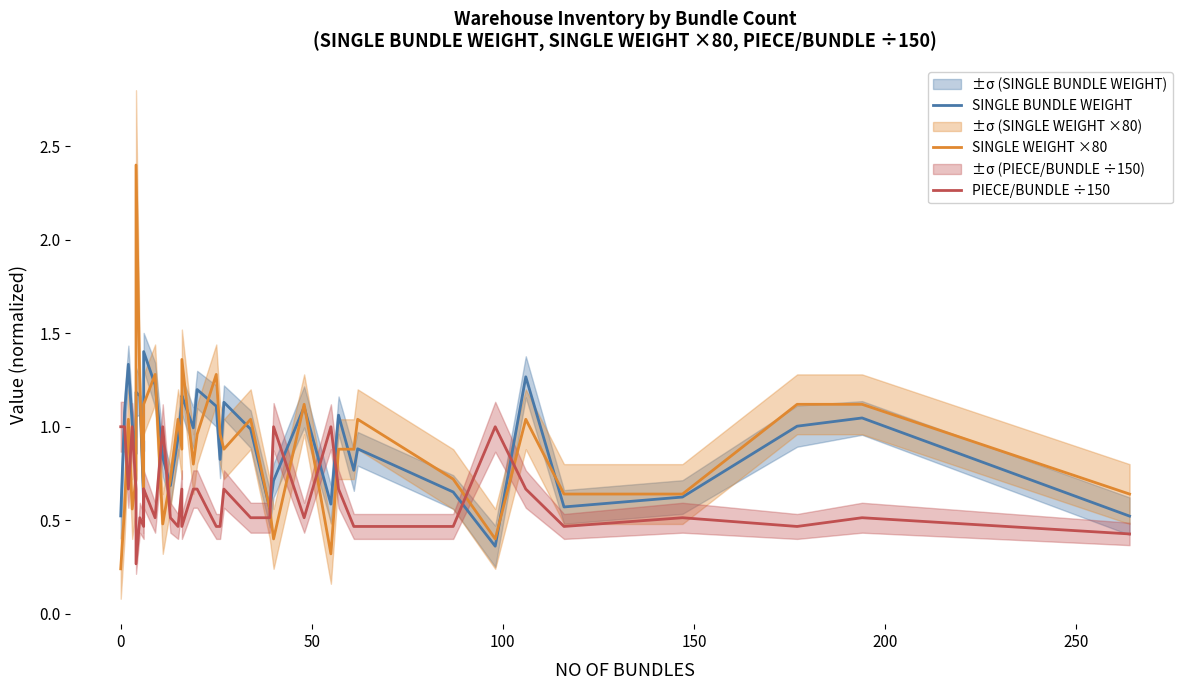

What are all the series names shown in the legend?

SINGLE BUNDLE WEIGHT, SINGLE WEIGHT ×80, PIECE/BUNDLE ÷150